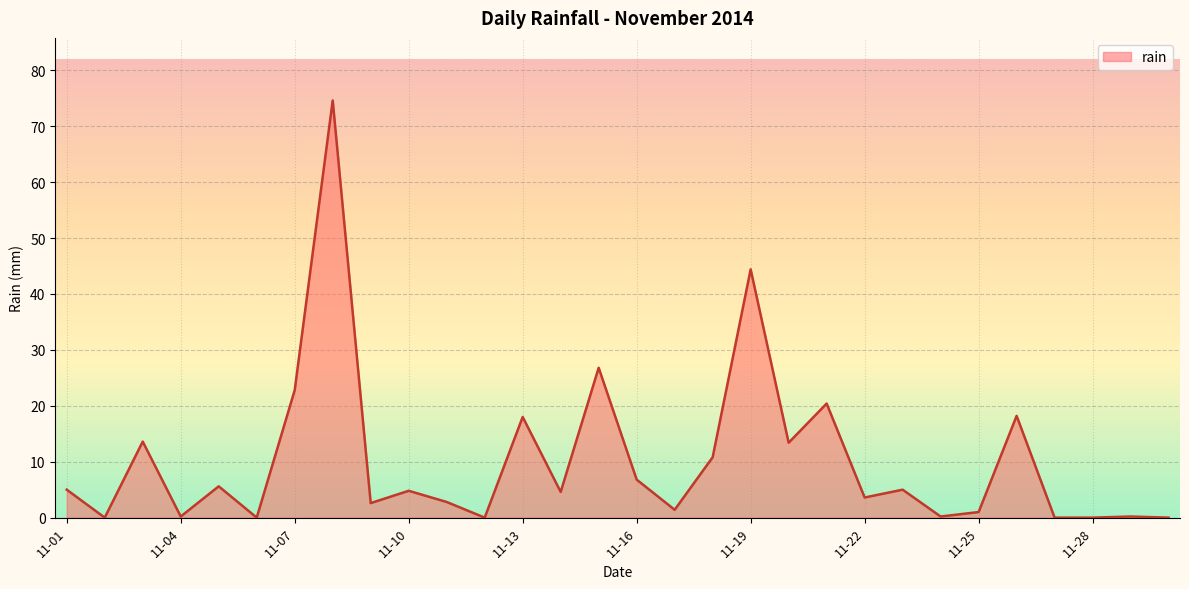

What is the greatest value displayed?

74.6